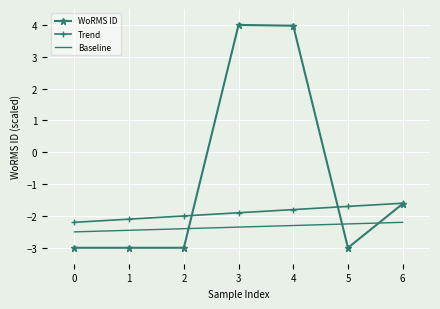

Which series has the largest total across all categories?

WoRMS ID